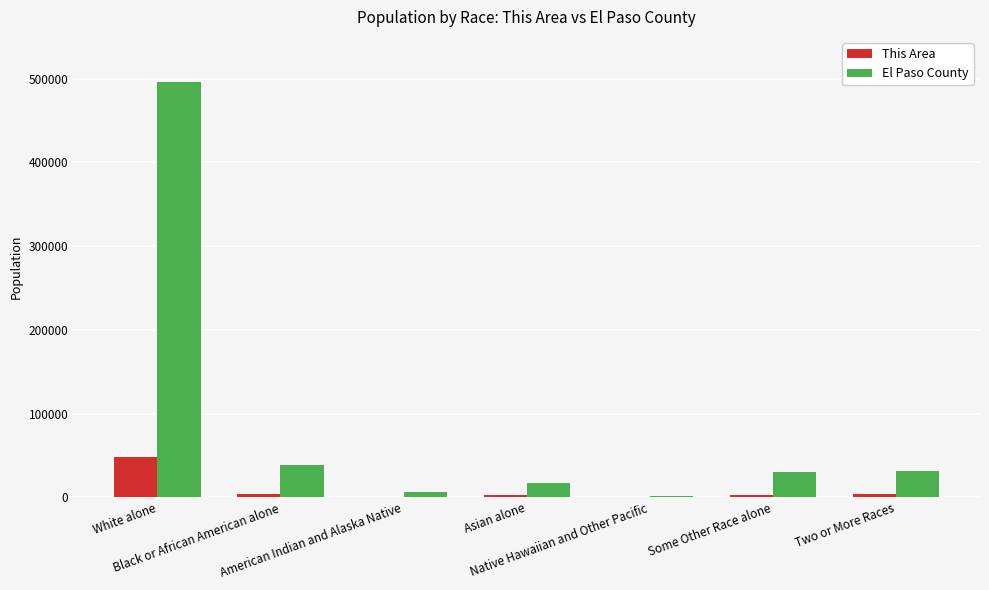

What is the sum of all This Area values?

61541